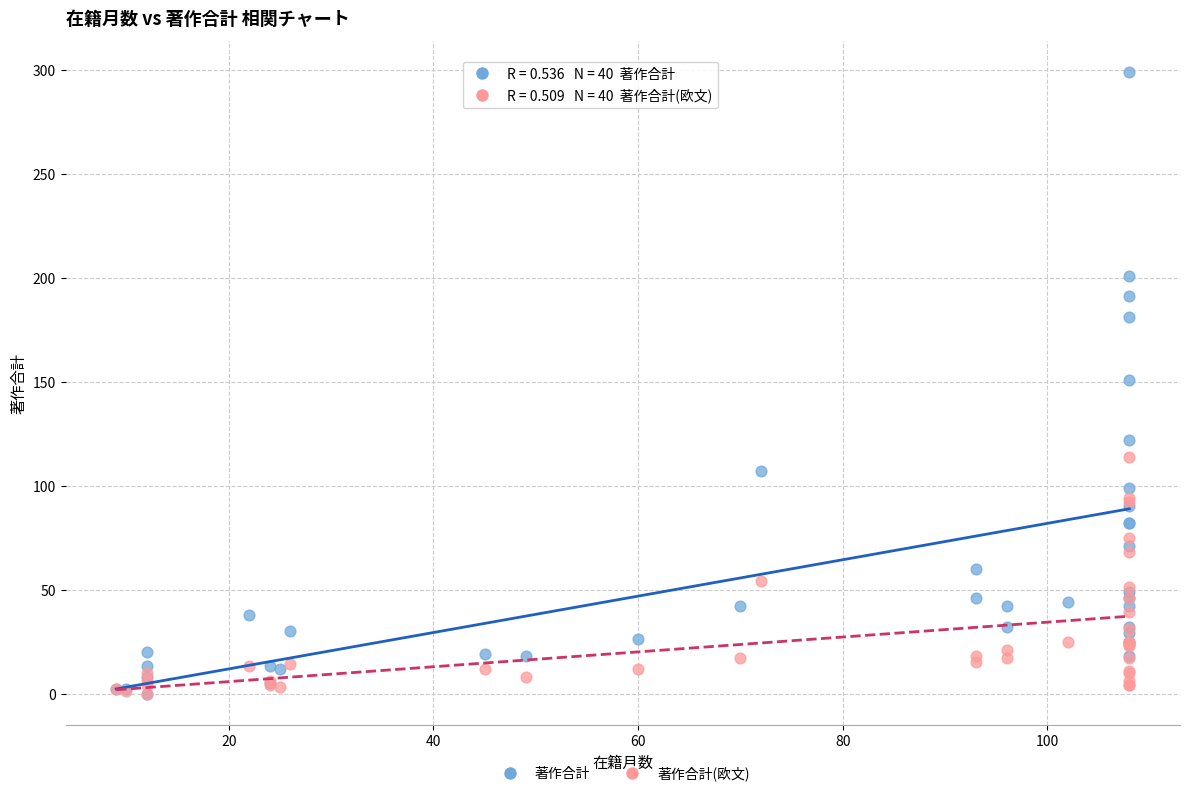

Which series has the widest spread of Y values?

著作合計